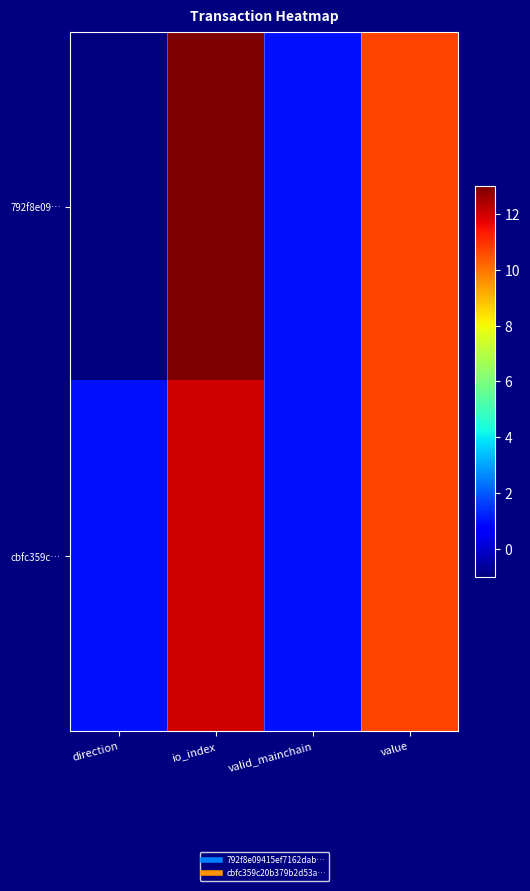

Count the number of data series in this chart.

2